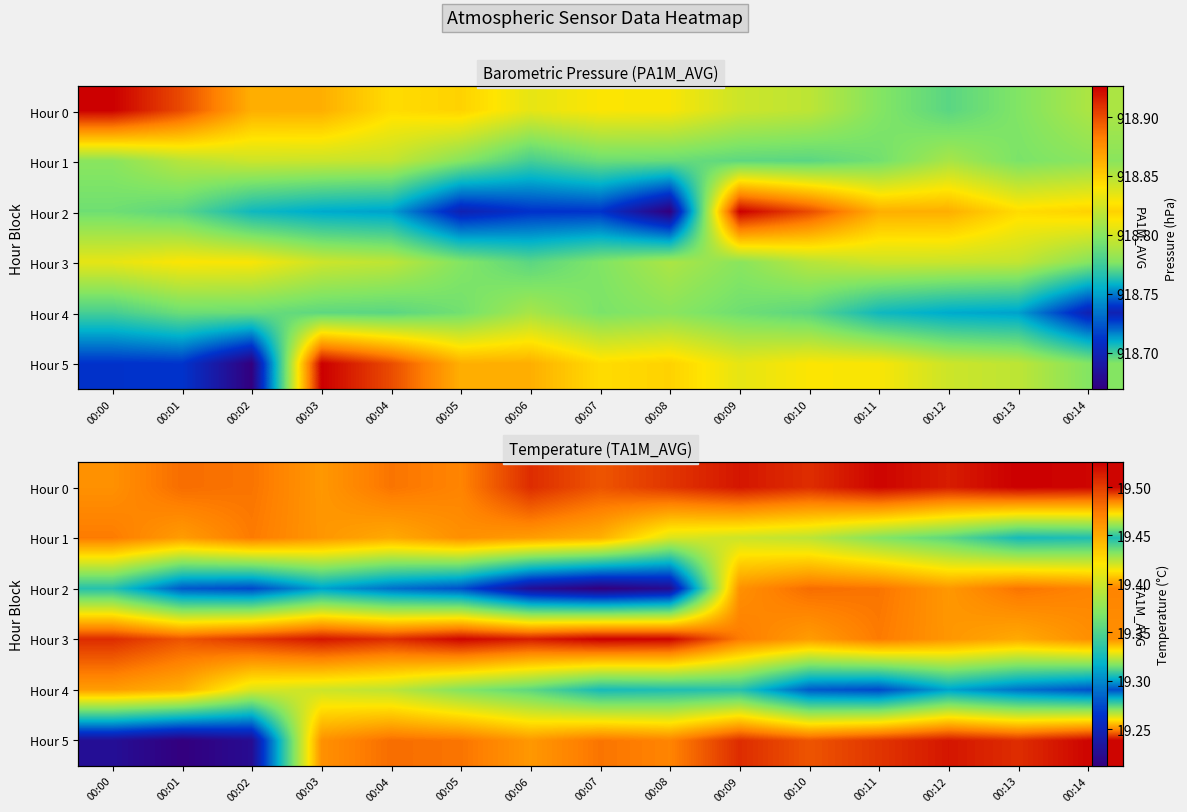

At how many categories does at least one series exceed 19?

15